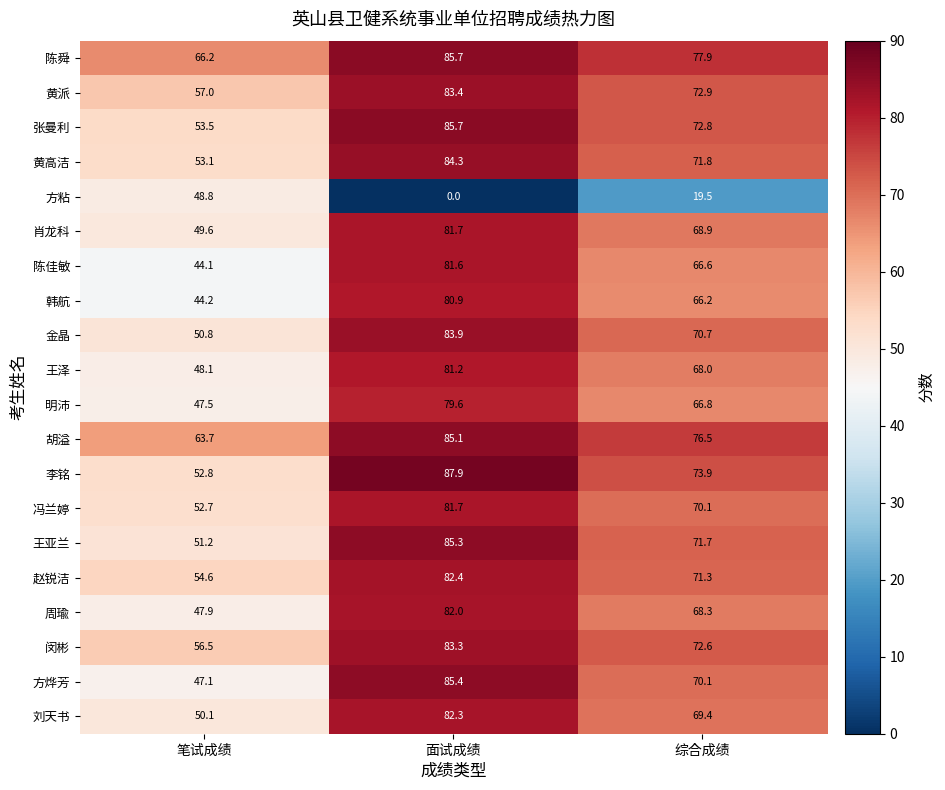

How many series are shown in this chart?

20